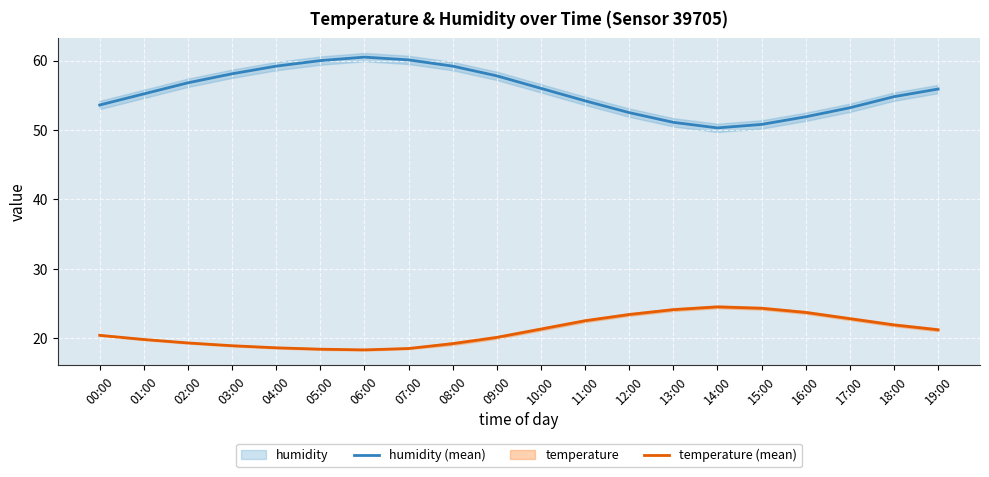

At 00:00, list the series in order from largest to smallest.

humidity (mean), temperature (mean)